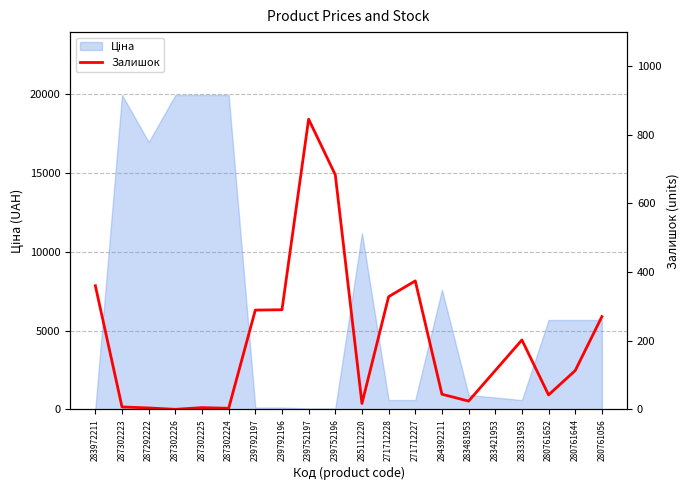

True or false: the data has more than 0 interior local peaks.

True